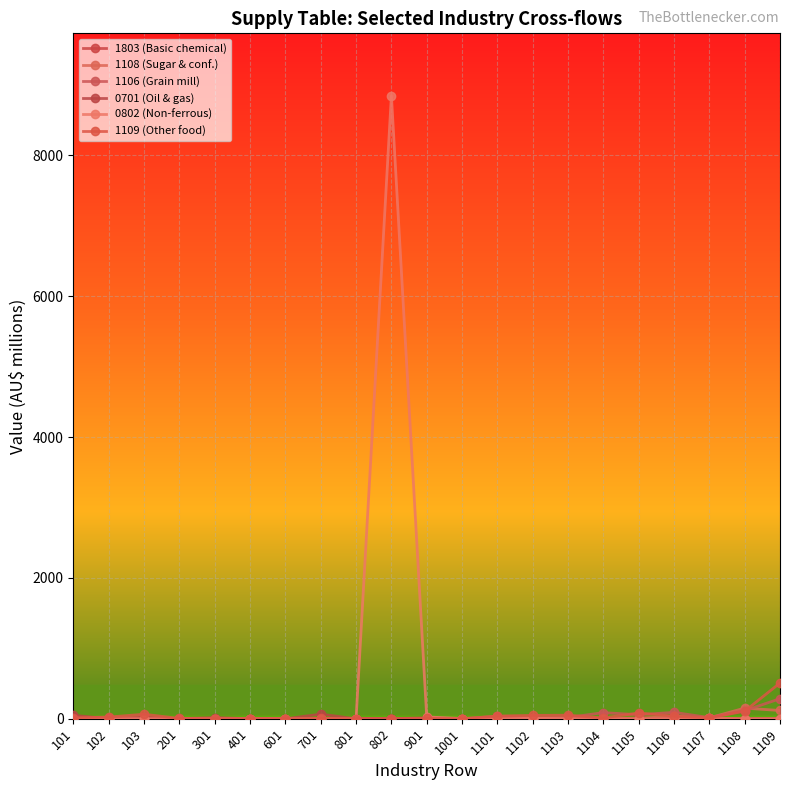

What is the value of the 1109 (Other food) point at the 13th from the left?

38.0